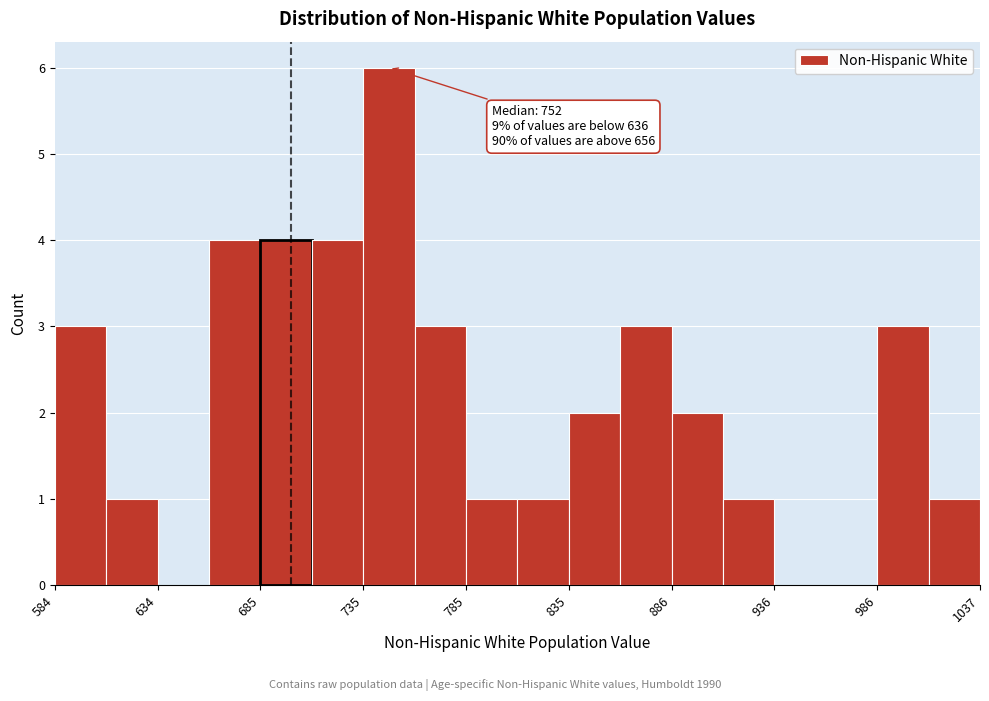

Read against the x-axis, roughly where is the centre of the tallest bar?

750